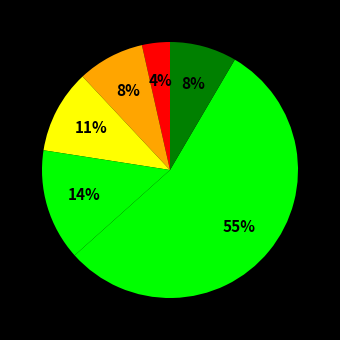

How many segments does this pie chart have?

6